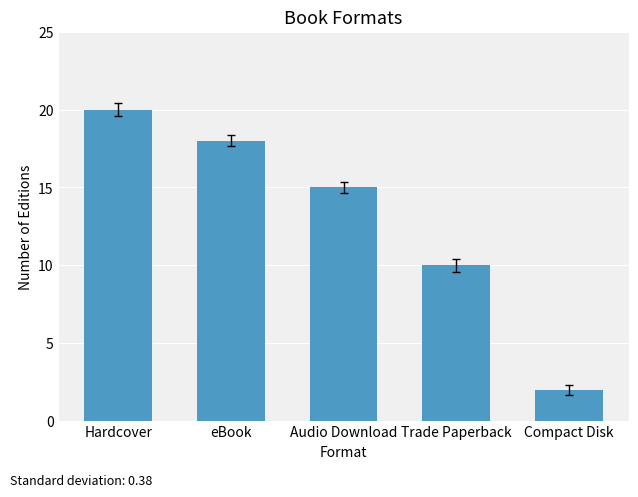

What is the average value?

13